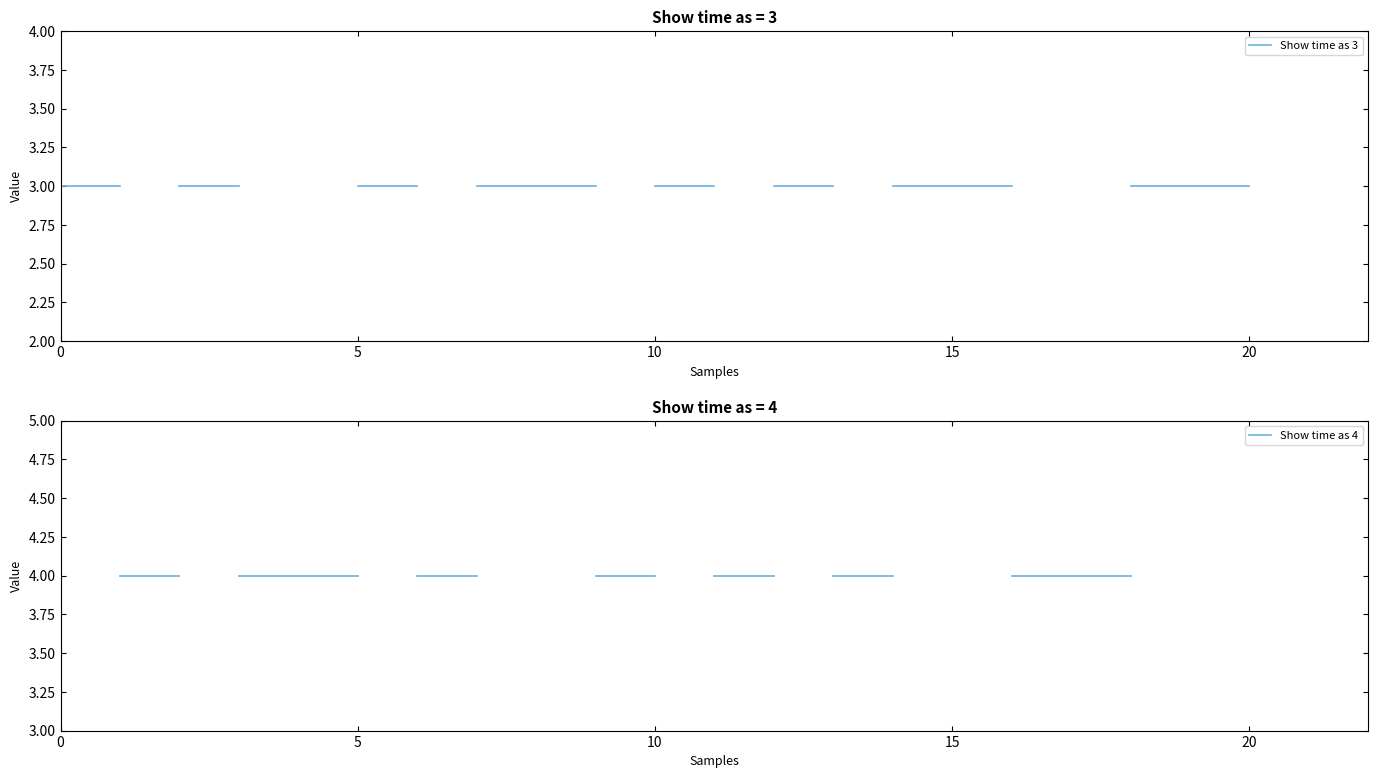

True or false: Show time as 3 has more than 2 interior local peaks.

False